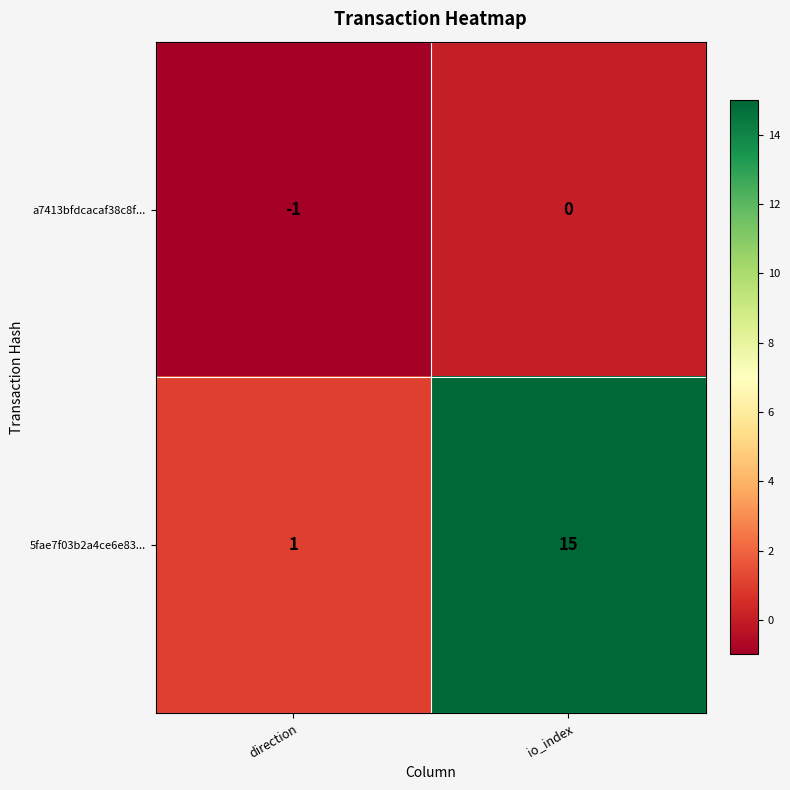

At which label does a7413bfdcacaf38c8f... reach its minimum?

direction